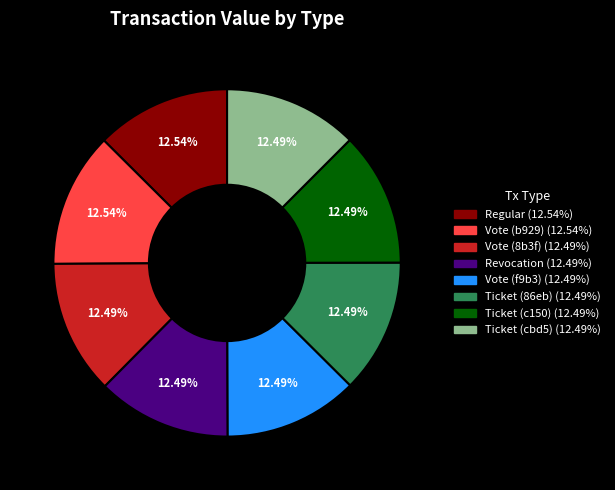

Is there a majority slice in this chart?

No